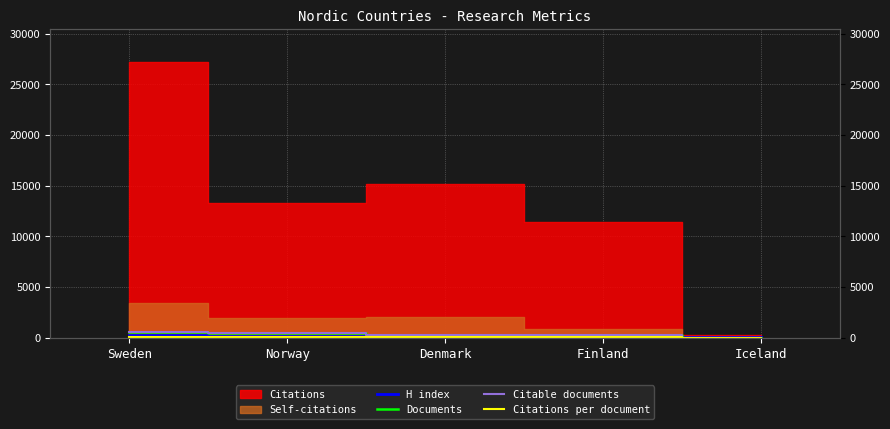

Is the value of H index at Sweden greater than the value of Documents at Iceland?

Yes